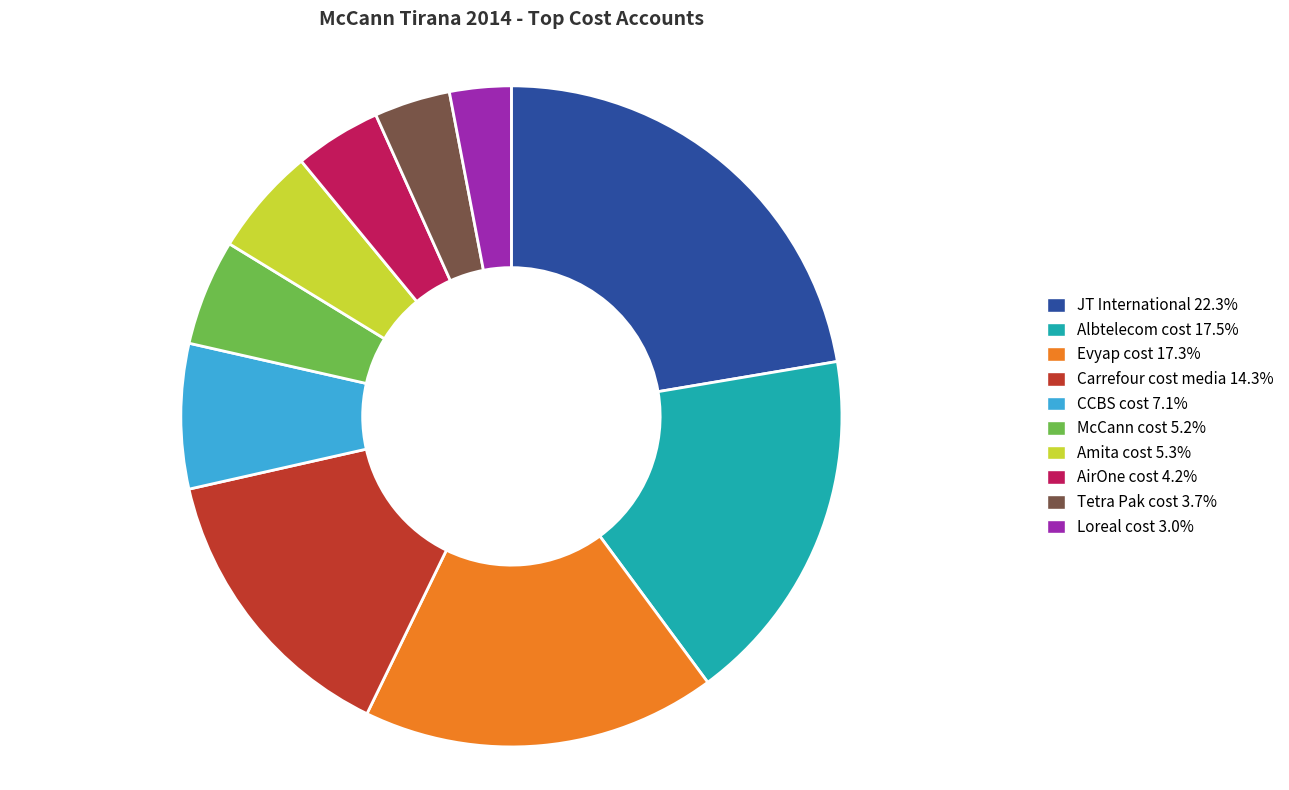

What is the largest slice in the pie chart?

JT International